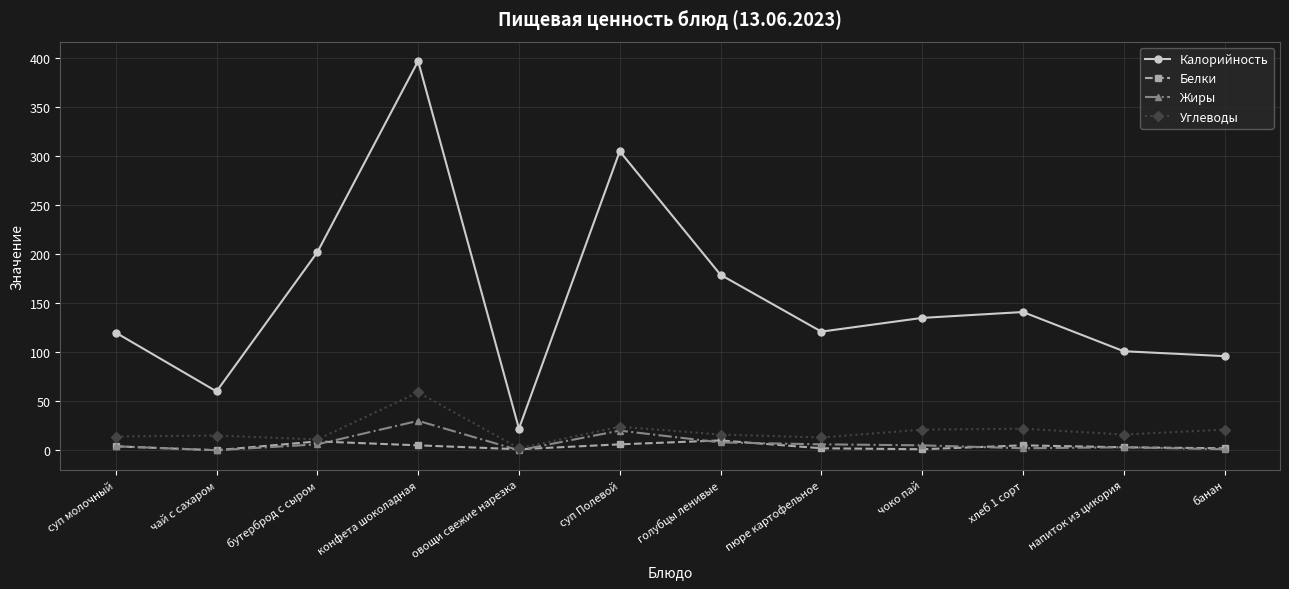

Which series has the largest total across all categories?

Калорийность